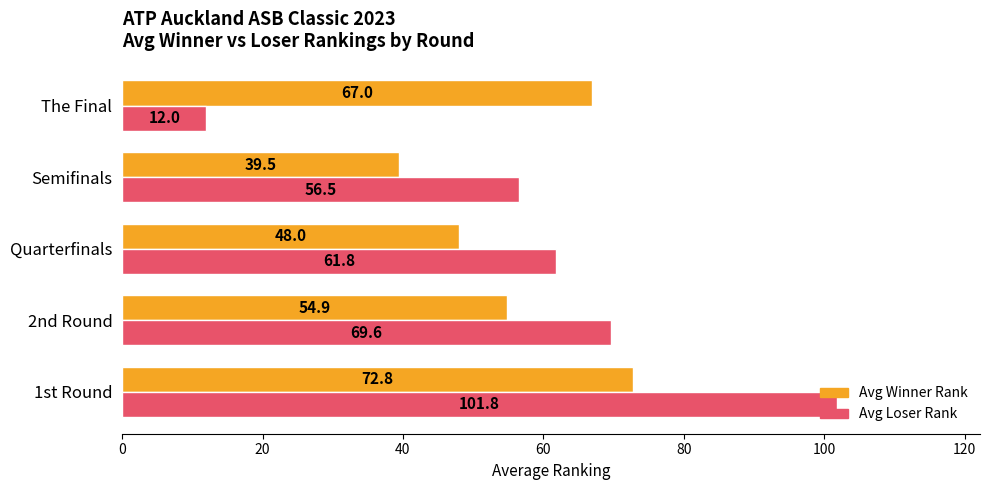

The Avg Winner Rank series shows 12.7 at Quarterfinals. True or false?

False